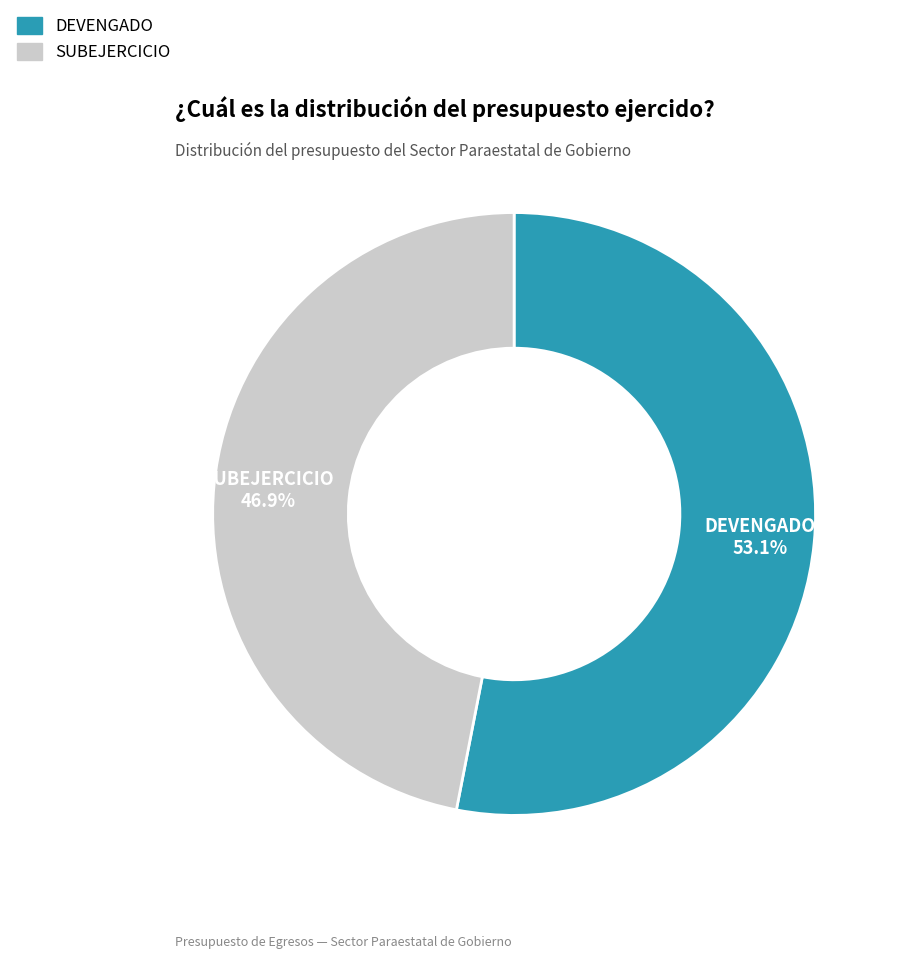

To the nearest percent, what is the difference between the largest and smallest slice percentages?

6%